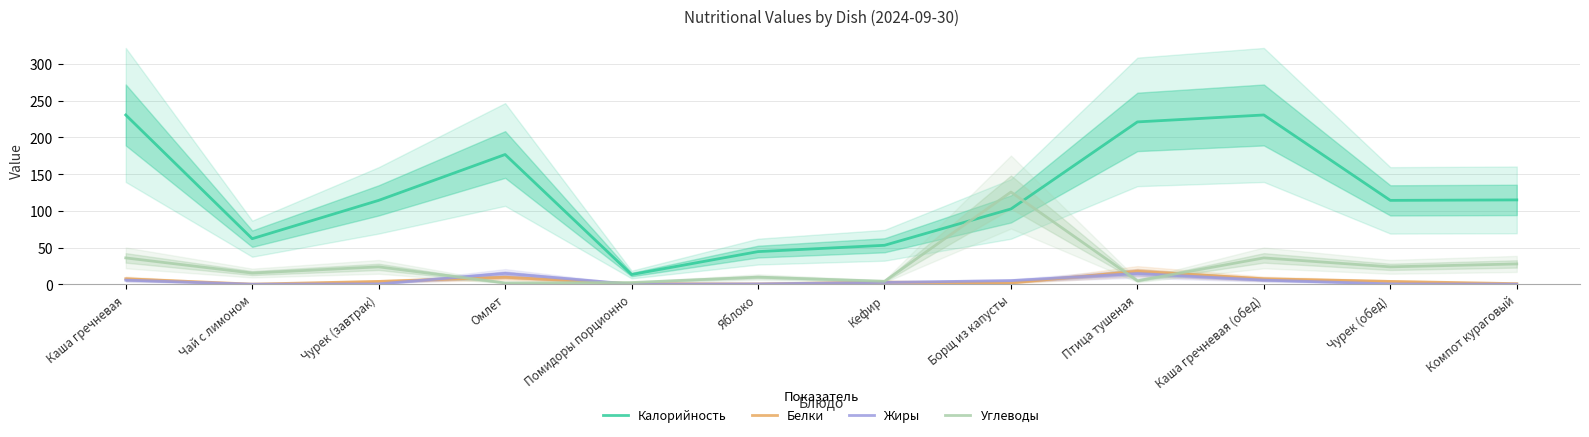

List the series in order of their peak value, highest first.

Калорийность, Углеводы, Белки, Жиры